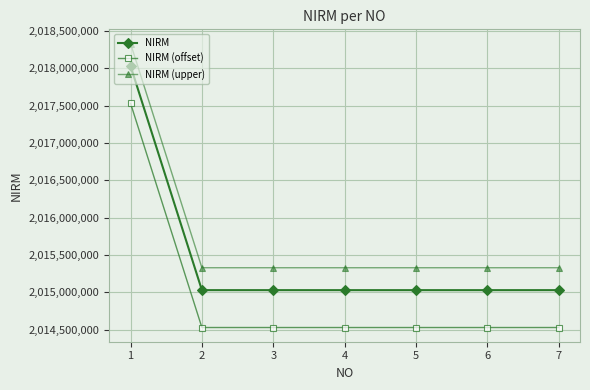

True or false: NIRM (offset) and NIRM (upper) intersect in this chart.

False